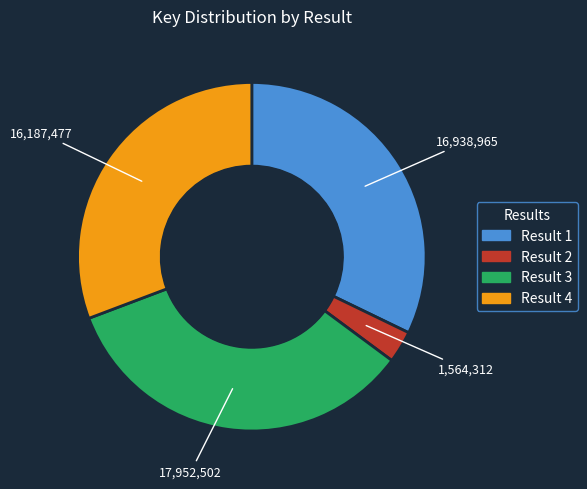

Which slice is the largest?

Result 3